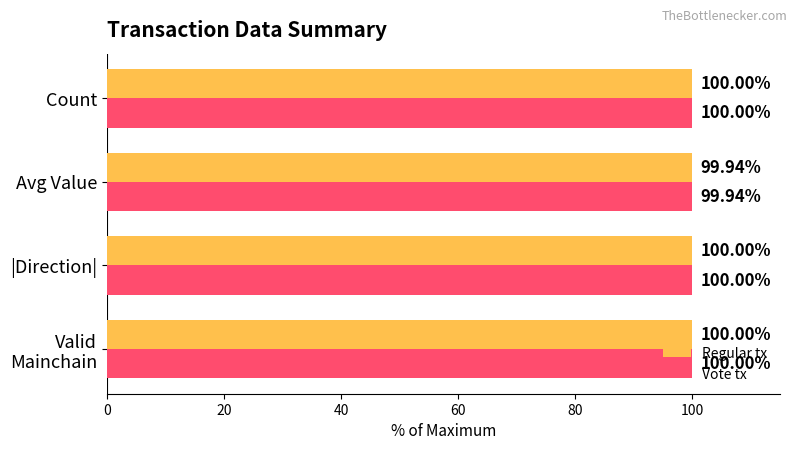

What is the difference between the second highest and minimum values in the Regular tx series?

0.1